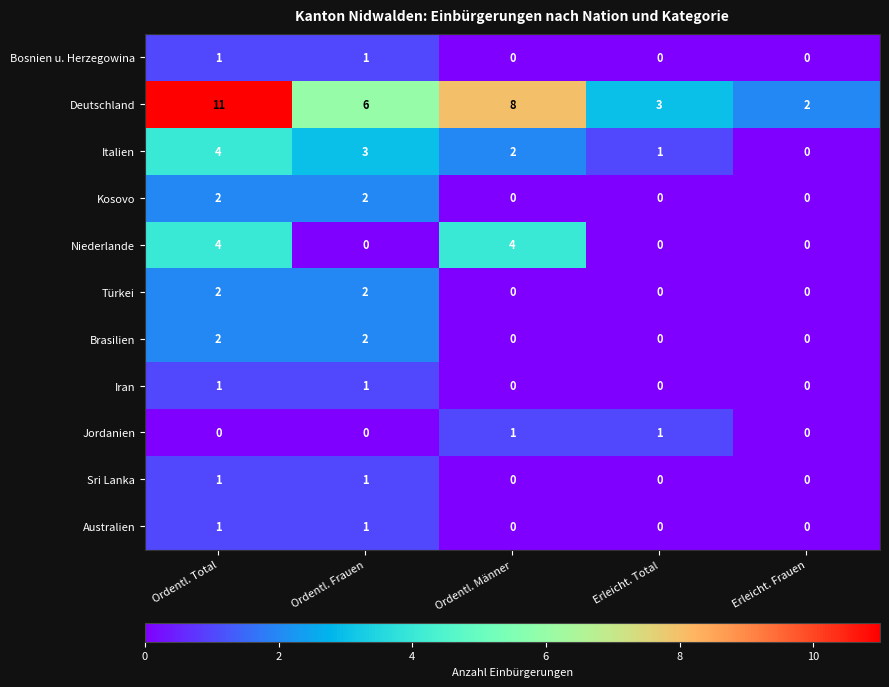

The value of Kosovo at Ordentl. Männer is -1. True or false?

False